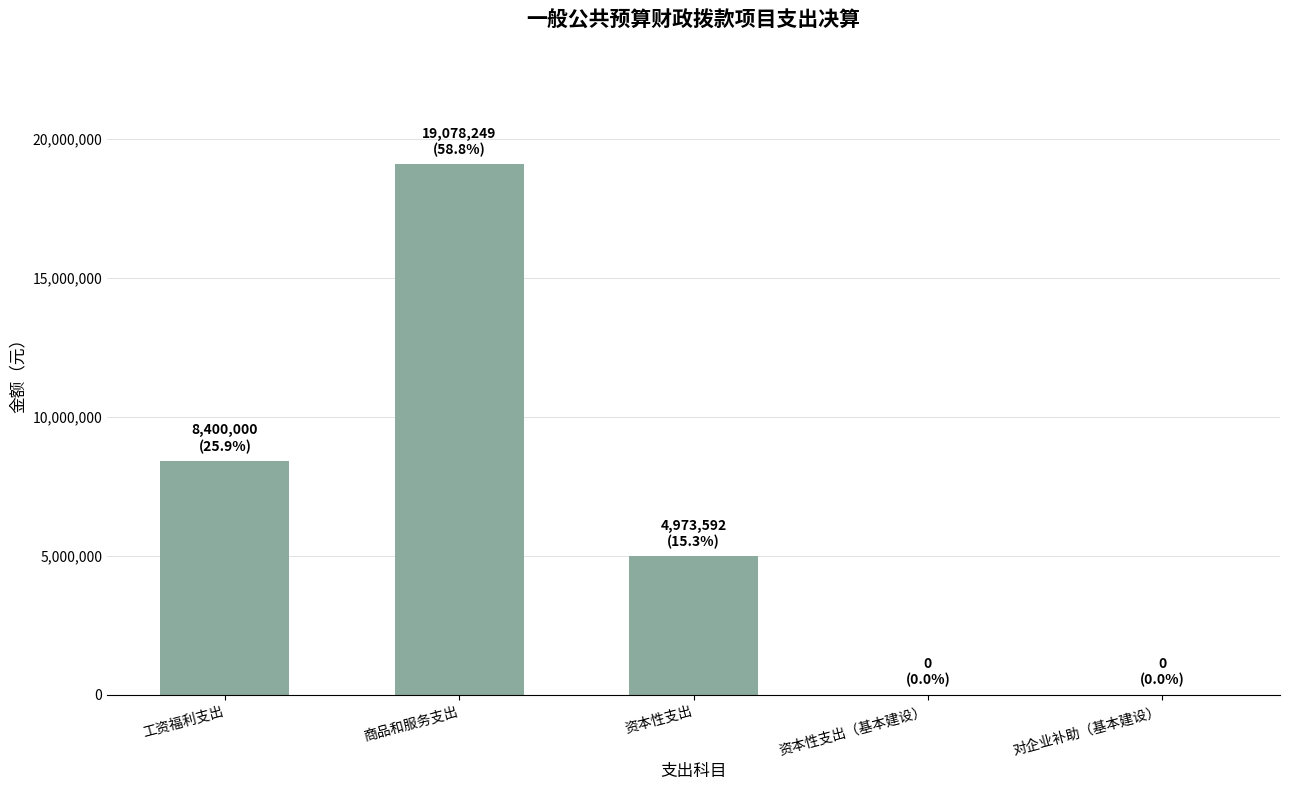

True or false: the data shows 0.0 at 对企业补助（基本建设）.

True